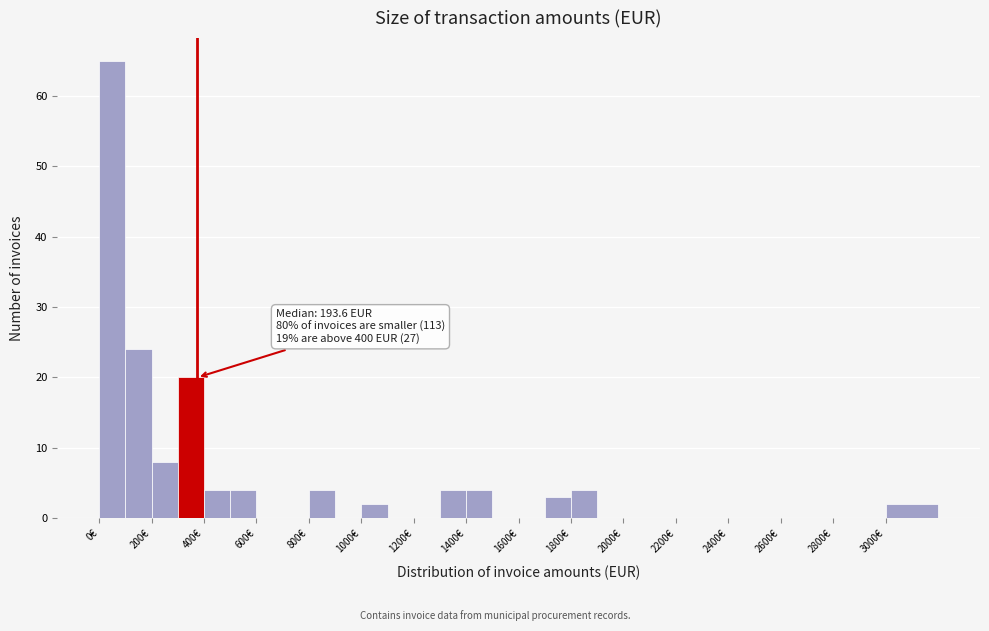

Which range on the x-axis has the tallest bar?

0 to 100